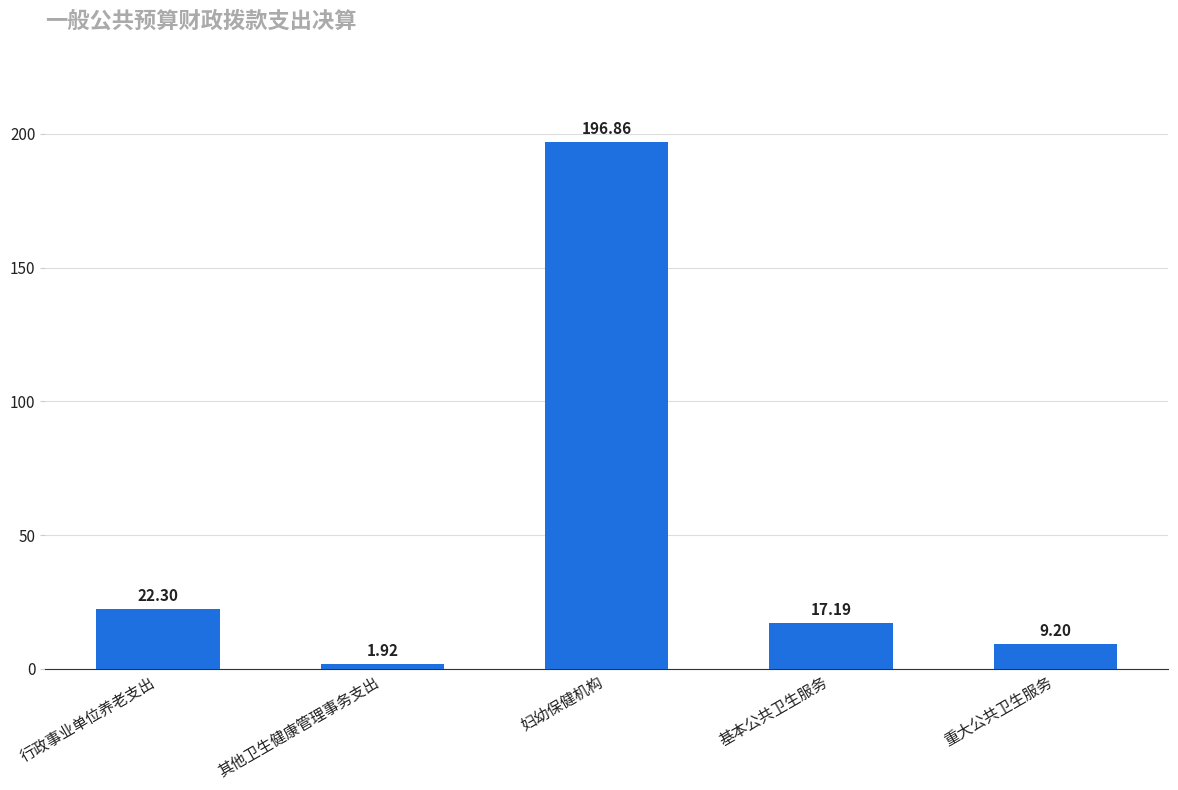

Which has a higher value, 其他卫生健康管理事务支出 or 重大公共卫生服务?

重大公共卫生服务